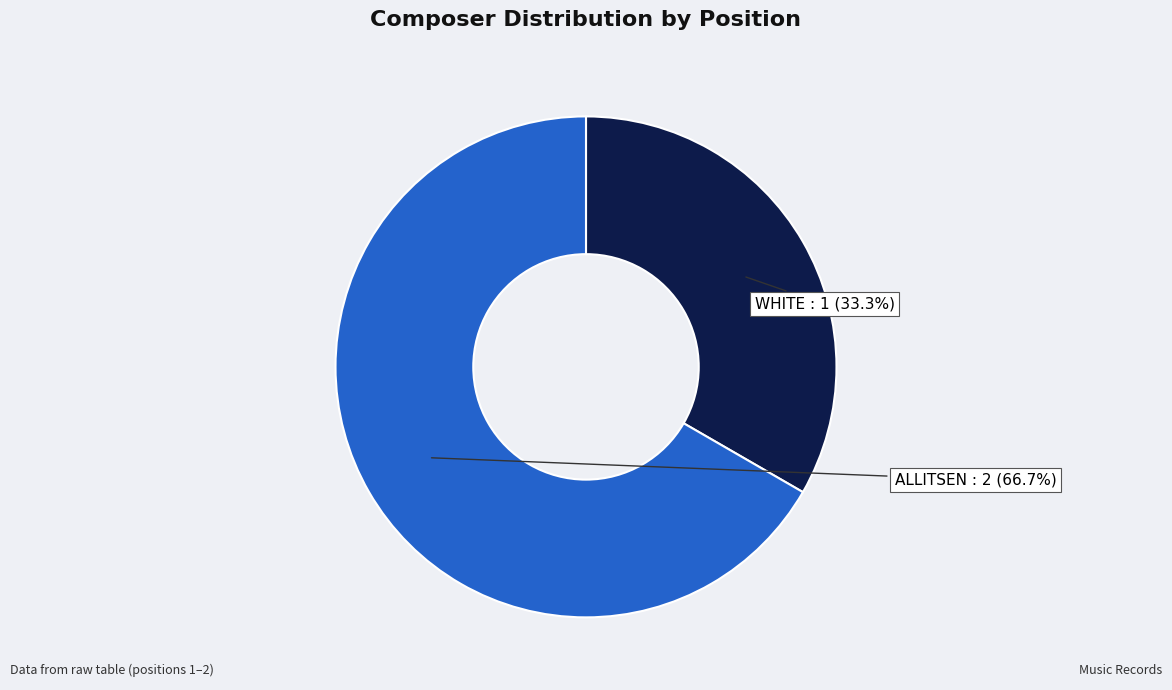

To the nearest percent, what is the difference between the largest and smallest slice percentages?

33%